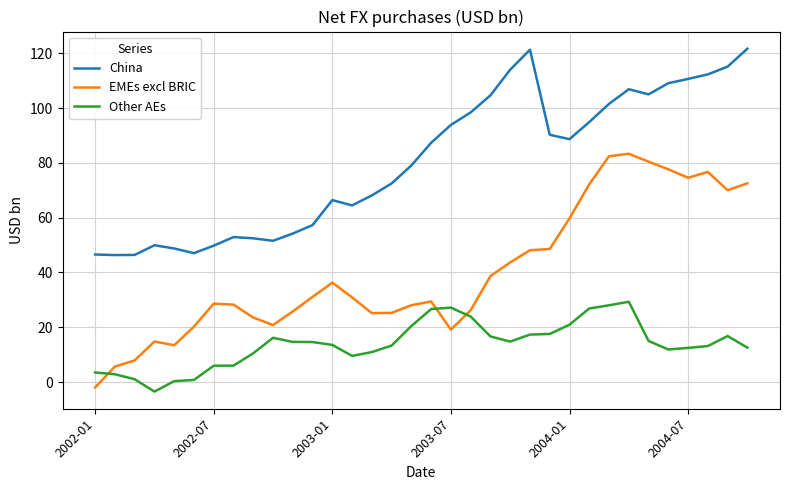

What is the average value of the EMEs excl BRIC series?

40.2